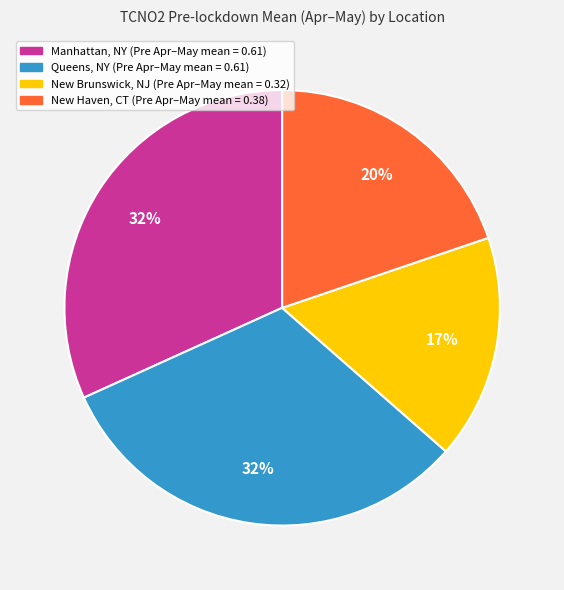

To the nearest percent, what percentage of the pie is Queens, NY?

32%